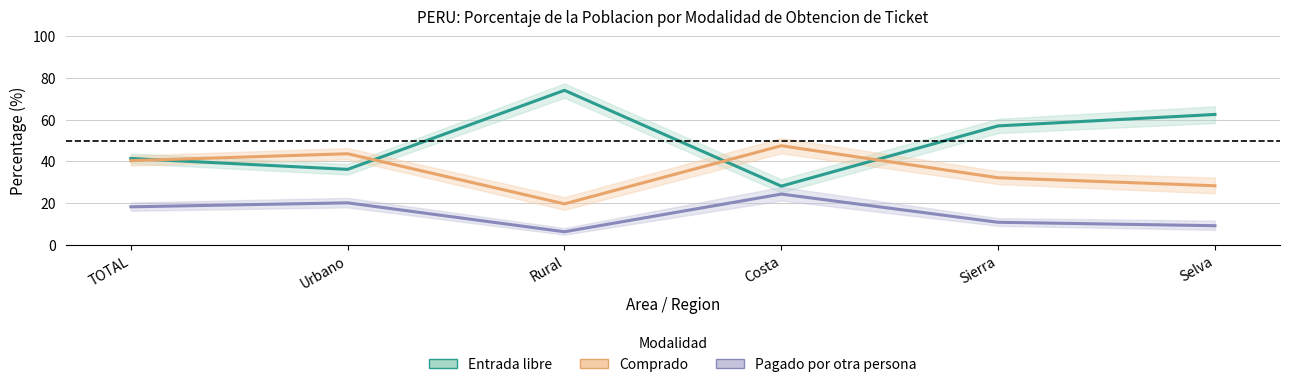

Is this an area chart (filled region under the line)?

No